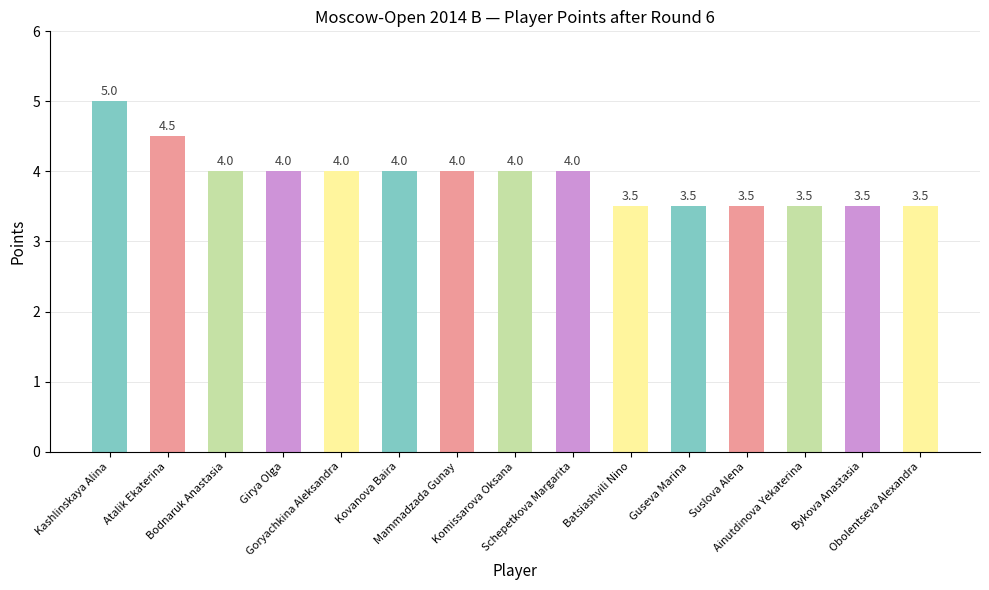

How many values are between 3 and 4?

13